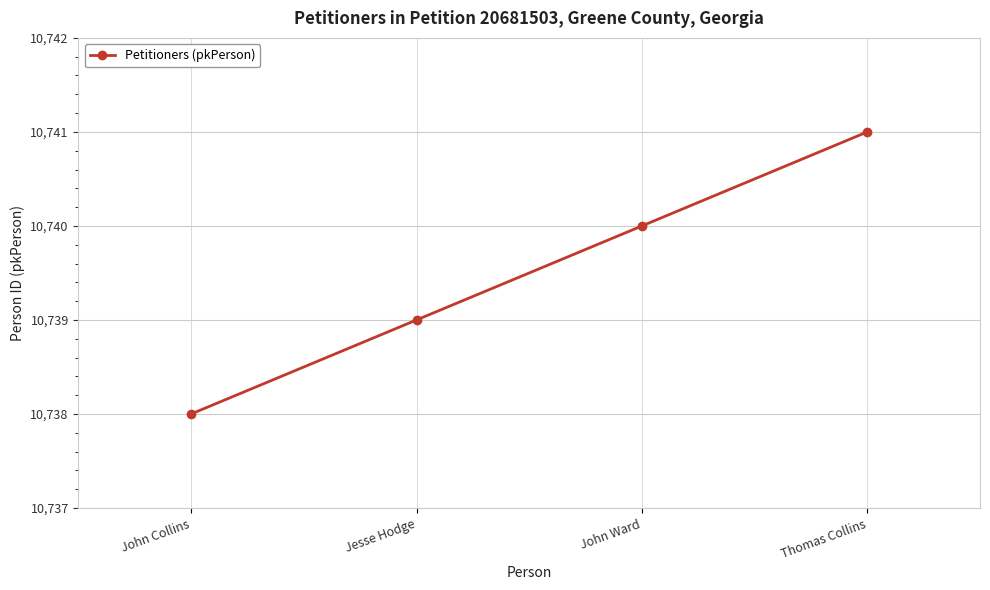

True or false: the data has more than 2 interior local peaks.

False